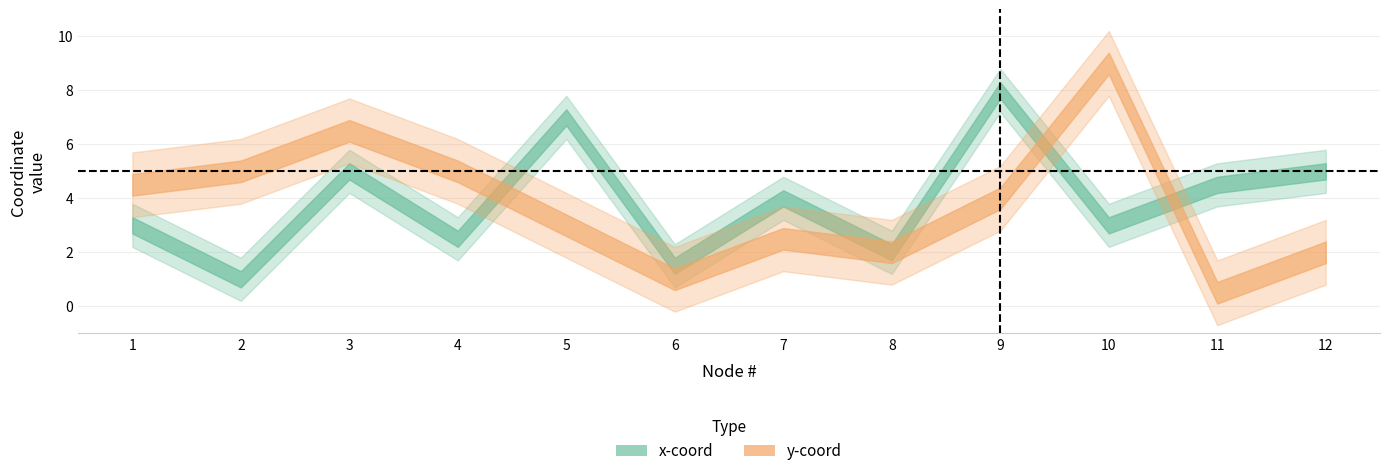

After their last crossing, which series has the higher values: x_coord or y_coord?

x_coord